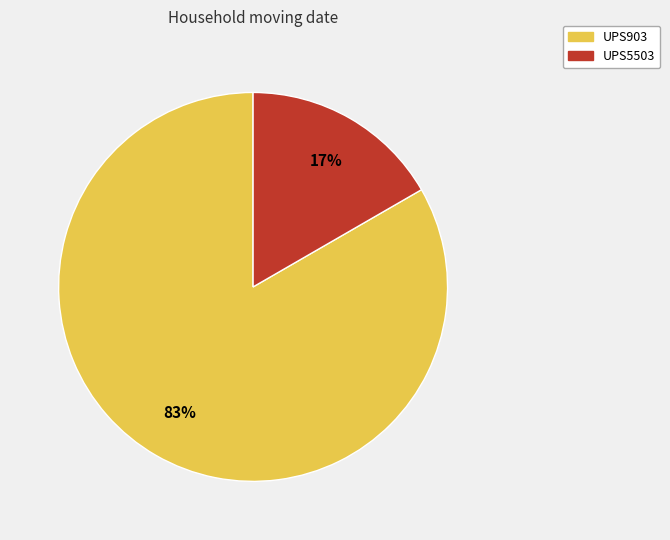

To the nearest percent, what is the average slice percentage?

50%